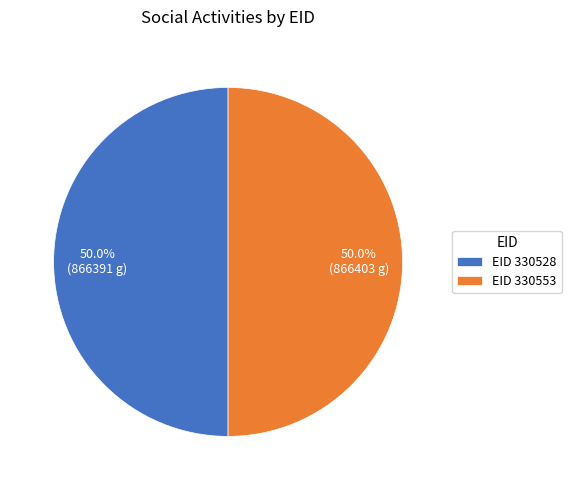

Is the sum of EID 330528 and EID 330553 greater than half?

Yes